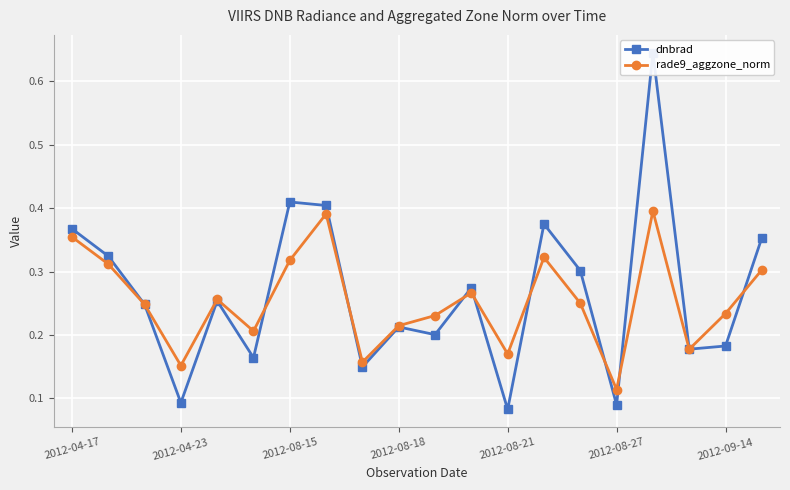

The value of rade9_aggzone_norm at 19 is 0.3. True or false?

True